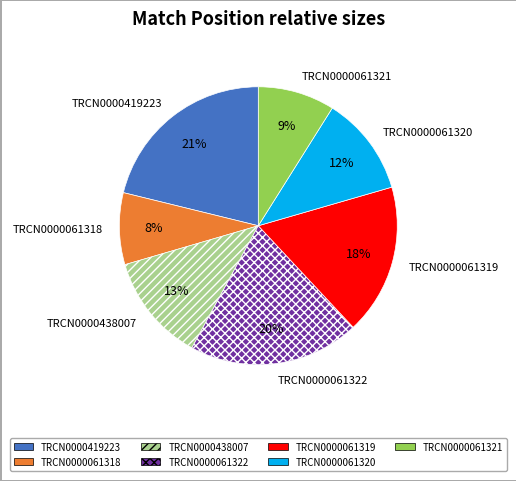

Between TRCN0000061321 and TRCN0000061320, which is larger?

TRCN0000061320